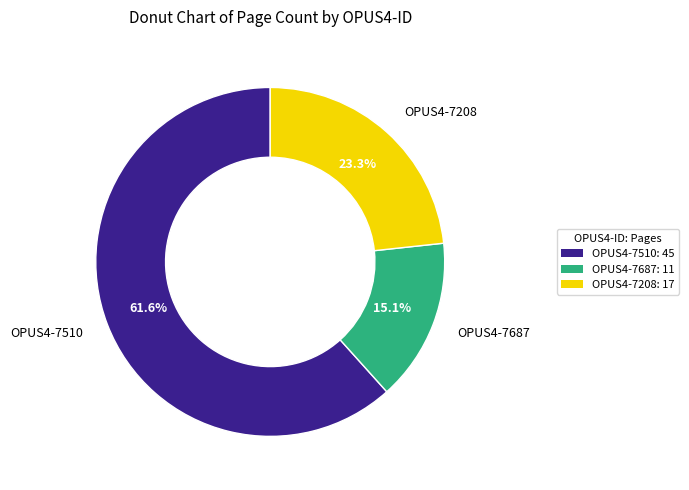

To the nearest percent, what is the combined percentage of OPUS4-7510 and OPUS4-7687?

77%